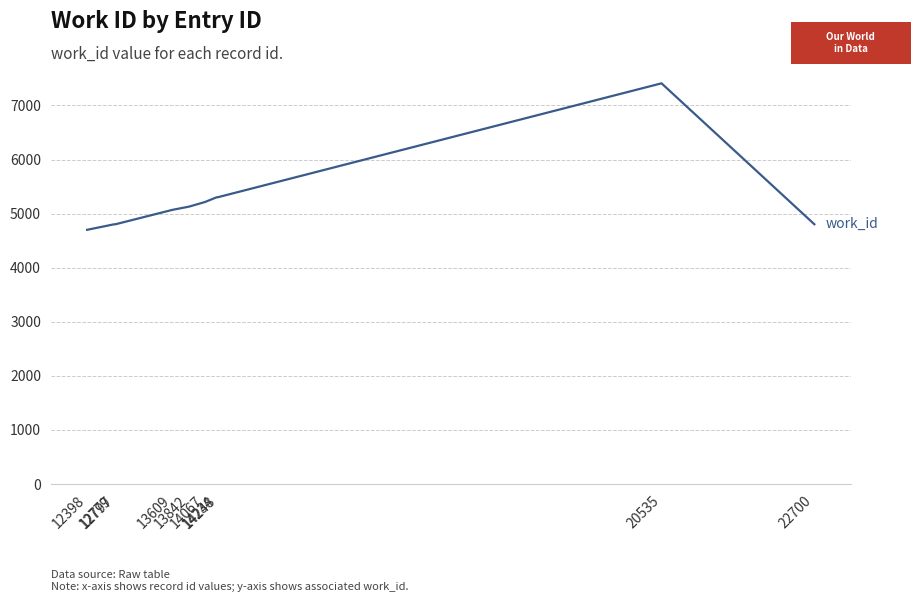

What is the sum of the values at 12779 and 13842?

9931